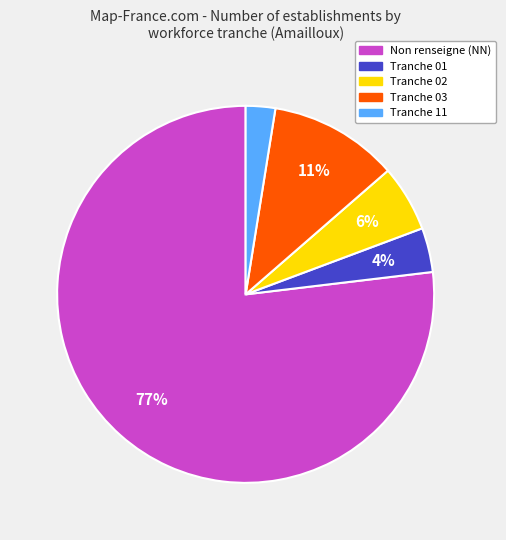

To the nearest percent, what is the average slice percentage?

20%